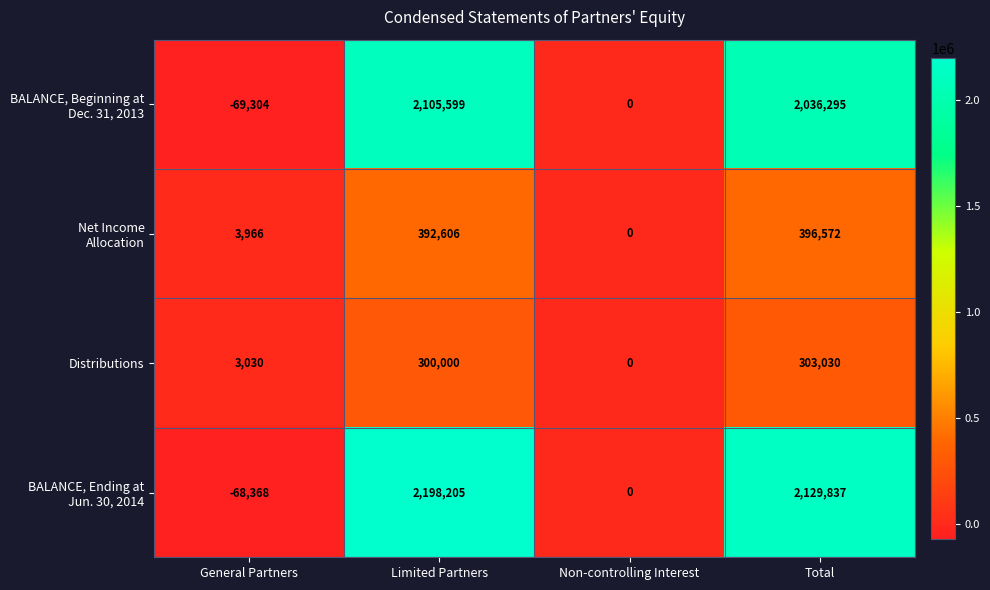

What is the difference between the Distributions values at Total and General Partners?

300000